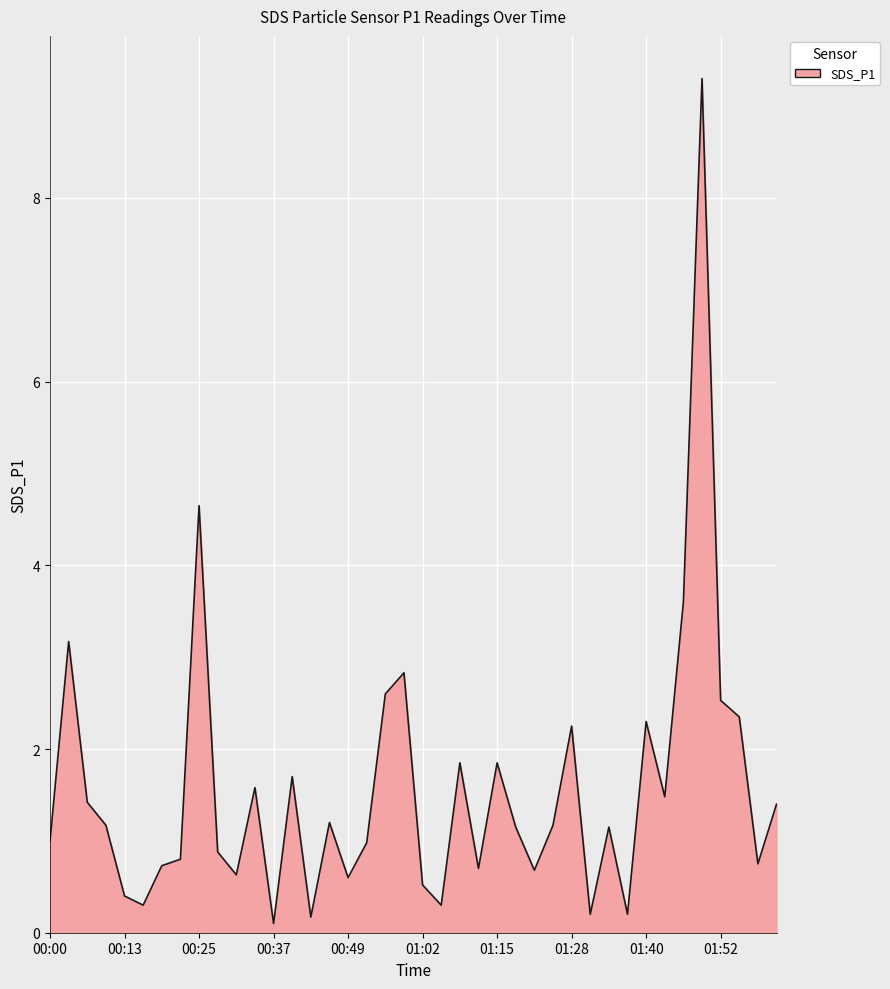

How many distinct data groups are displayed?

1